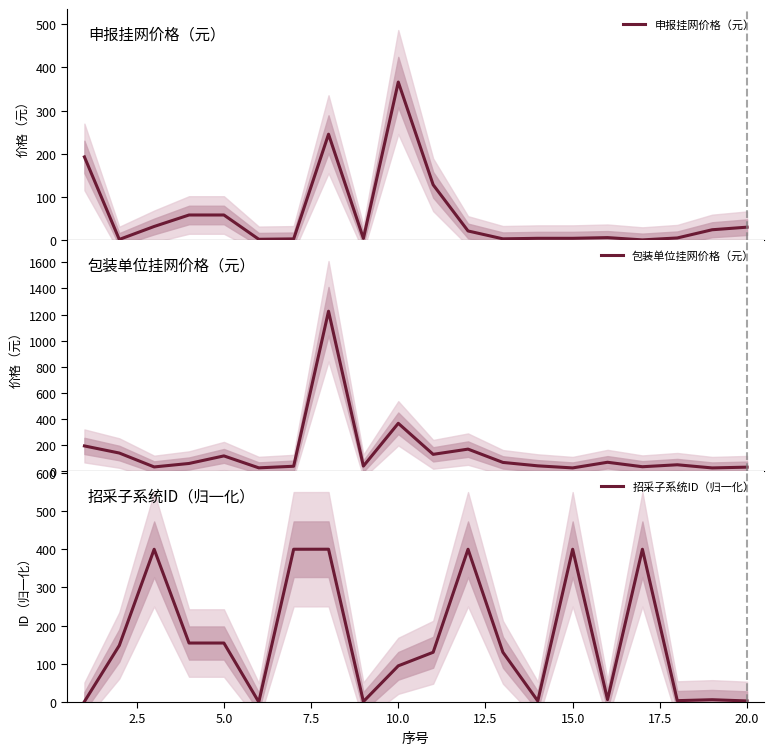

What is the average value of the 申报挂网价格（元） series?

59.2